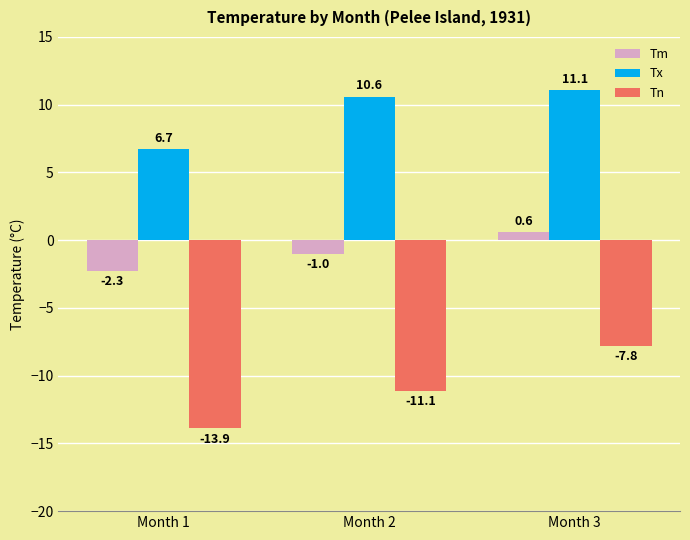

What is the value of the Tm bar at the 1st from the left?

-2.3